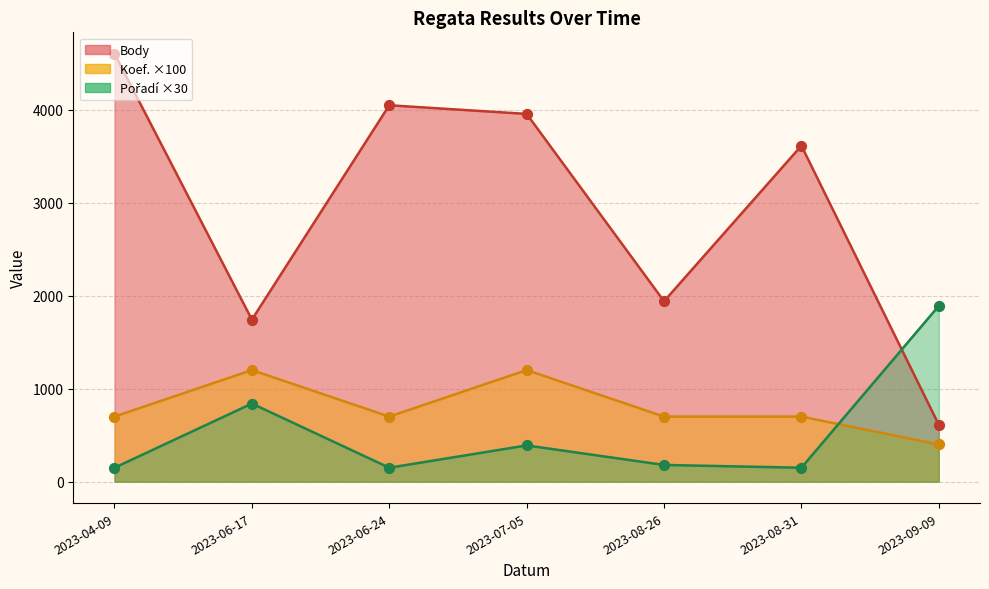

Which series contains the highest Y value?

Body